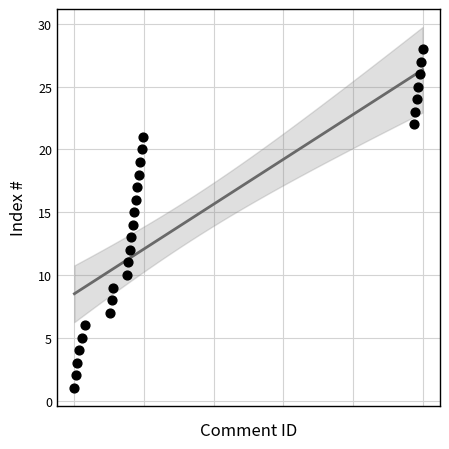

How many points are shown in the scatter plot?

28